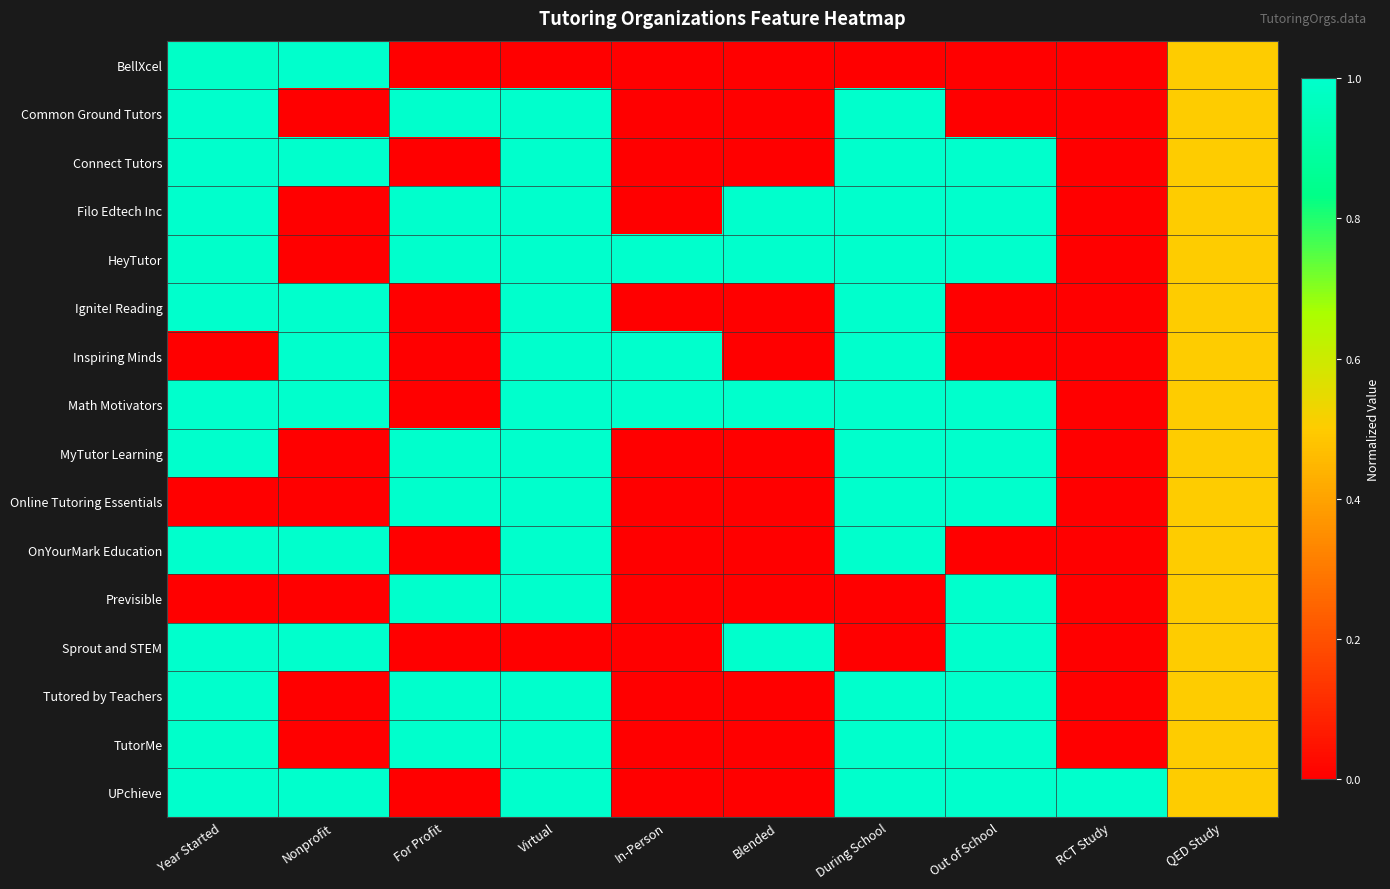

Reading left to right, what are all the values shown in this chart?

BellXcel: Year Started=1.0	Nonprofit=1.0	For Profit=0.0	Virtual=0.0	In-Person=0.0	Blended=0.0	During School=0.0	Out of School=0.0	RCT Study=0.0	QED Study=0.5
Common Ground Tutors: Year Started=1.0	Nonprofit=0.0	For Profit=1.0	Virtual=1.0	In-Person=0.0	Blended=0.0	During School=1.0	Out of School=0.0	RCT Study=0.0	QED Study=0.5
Connect Tutors: Year Started=1.0	Nonprofit=1.0	For Profit=0.0	Virtual=1.0	In-Person=0.0	Blended=0.0	During School=1.0	Out of School=1.0	RCT Study=0.0	QED Study=0.5
Filo Edtech Inc: Year Started=1.0	Nonprofit=0.0	For Profit=1.0	Virtual=1.0	In-Person=0.0	Blended=1.0	During School=1.0	Out of School=1.0	RCT Study=0.0	QED Study=0.5
HeyTutor: Year Started=1.0	Nonprofit=0.0	For Profit=1.0	Virtual=1.0	In-Person=1.0	Blended=1.0	During School=1.0	Out of School=1.0	RCT Study=0.0	QED Study=0.5
Ignite! Reading: Year Started=1.0	Nonprofit=1.0	For Profit=0.0	Virtual=1.0	In-Person=0.0	Blended=0.0	During School=1.0	Out of School=0.0	RCT Study=0.0	QED Study=0.5
Inspiring Minds: Year Started=0.0	Nonprofit=1.0	For Profit=0.0	Virtual=1.0	In-Person=1.0	Blended=0.0	During School=1.0	Out of School=0.0	RCT Study=0.0	QED Study=0.5
Math Motivators: Year Started=1.0	Nonprofit=1.0	For Profit=0.0	Virtual=1.0	In-Person=1.0	Blended=1.0	During School=1.0	Out of School=1.0	RCT Study=0.0	QED Study=0.5
MyTutor Learning: Year Started=1.0	Nonprofit=0.0	For Profit=1.0	Virtual=1.0	In-Person=0.0	Blended=0.0	During School=1.0	Out of School=1.0	RCT Study=0.0	QED Study=0.5
Online Tutoring Essentials: Year Started=0.0	Nonprofit=0.0	For Profit=1.0	Virtual=1.0	In-Person=0.0	Blended=0.0	During School=1.0	Out of School=1.0	RCT Study=0.0	QED Study=0.5
OnYourMark Education: Year Started=1.0	Nonprofit=1.0	For Profit=0.0	Virtual=1.0	In-Person=0.0	Blended=0.0	During School=1.0	Out of School=0.0	RCT Study=0.0	QED Study=0.5
Previsible: Year Started=0.0	Nonprofit=0.0	For Profit=1.0	Virtual=1.0	In-Person=0.0	Blended=0.0	During School=0.0	Out of School=1.0	RCT Study=0.0	QED Study=0.5
Sprout and STEM: Year Started=1.0	Nonprofit=1.0	For Profit=0.0	Virtual=0.0	In-Person=0.0	Blended=1.0	During School=0.0	Out of School=1.0	RCT Study=0.0	QED Study=0.5
Tutored by Teachers: Year Started=1.0	Nonprofit=0.0	For Profit=1.0	Virtual=1.0	In-Person=0.0	Blended=0.0	During School=1.0	Out of School=1.0	RCT Study=0.0	QED Study=0.5
TutorMe: Year Started=1.0	Nonprofit=0.0	For Profit=1.0	Virtual=1.0	In-Person=0.0	Blended=0.0	During School=1.0	Out of School=1.0	RCT Study=0.0	QED Study=0.5
UPchieve: Year Started=1.0	Nonprofit=1.0	For Profit=0.0	Virtual=1.0	In-Person=0.0	Blended=0.0	During School=1.0	Out of School=1.0	RCT Study=1.0	QED Study=0.5